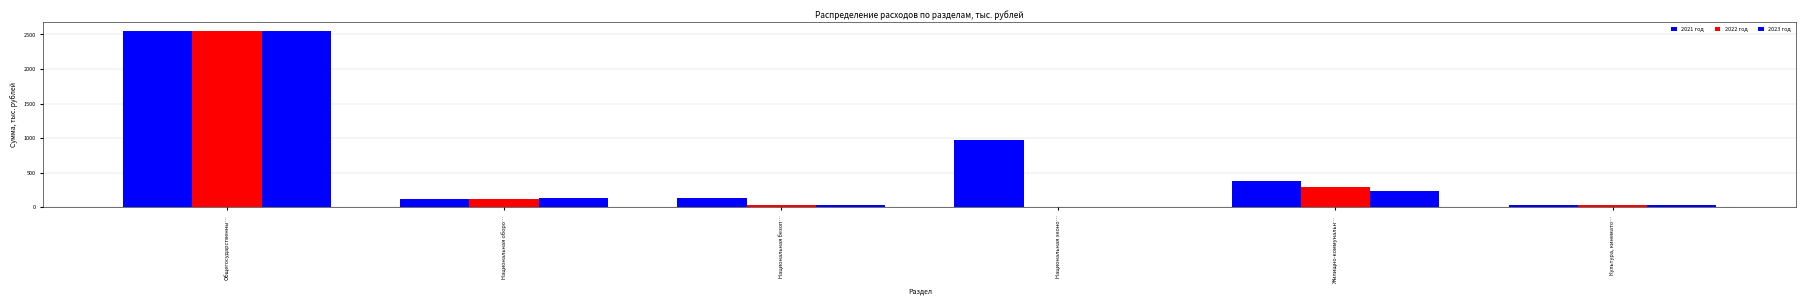

What position from the right is Национальная безоп…?

4